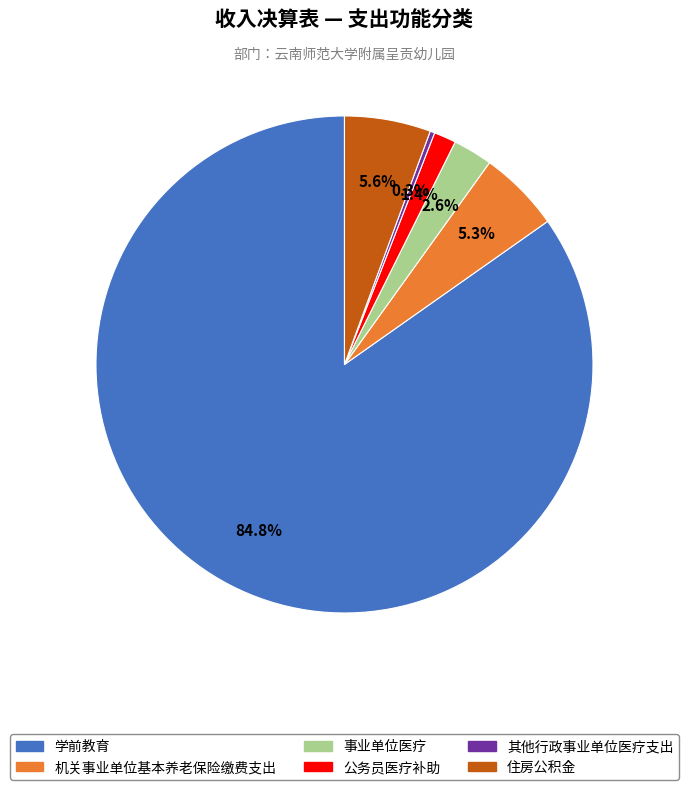

To the nearest percent, what is the difference between the 其他行政事业单位医疗支出 and 住房公积金 slice percentages?

5%